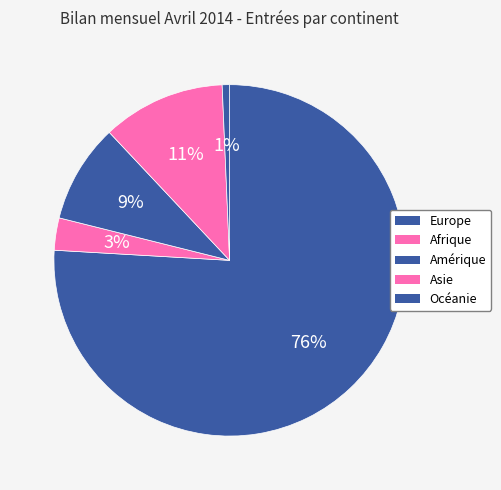

To the nearest percent, what is the difference between the Europe and Amérique slice percentages?

67%